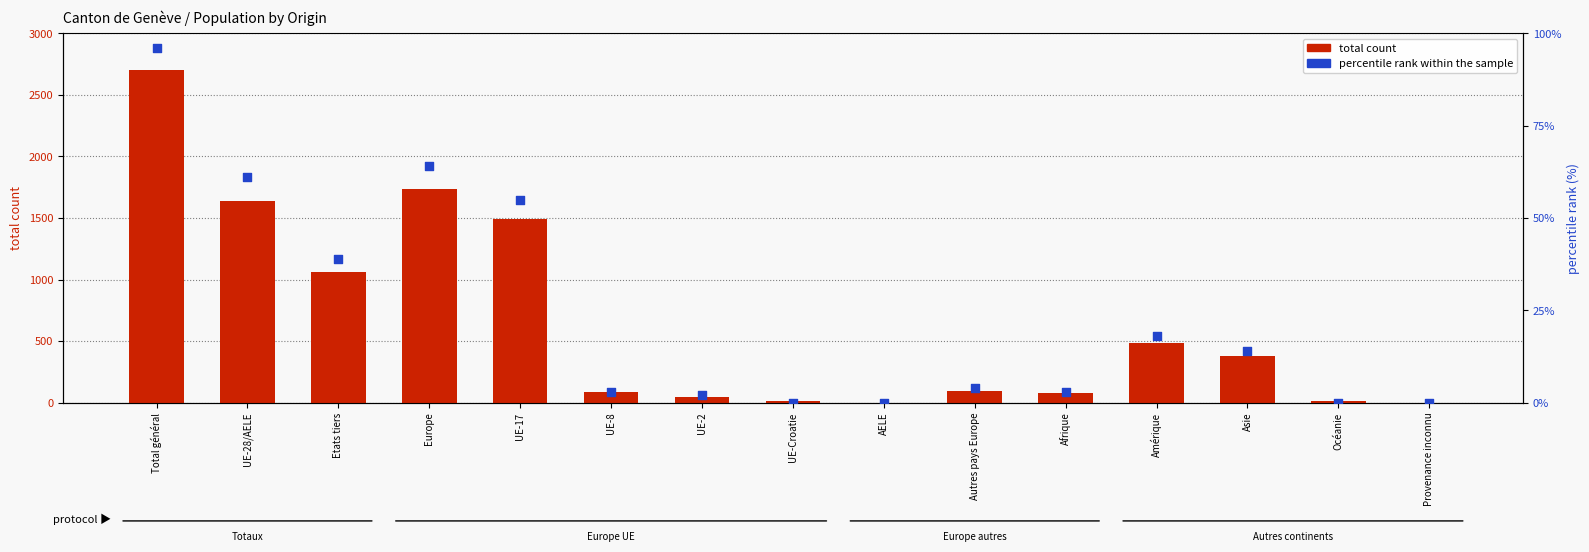

At which category is the sum across all series the highest?

Total général